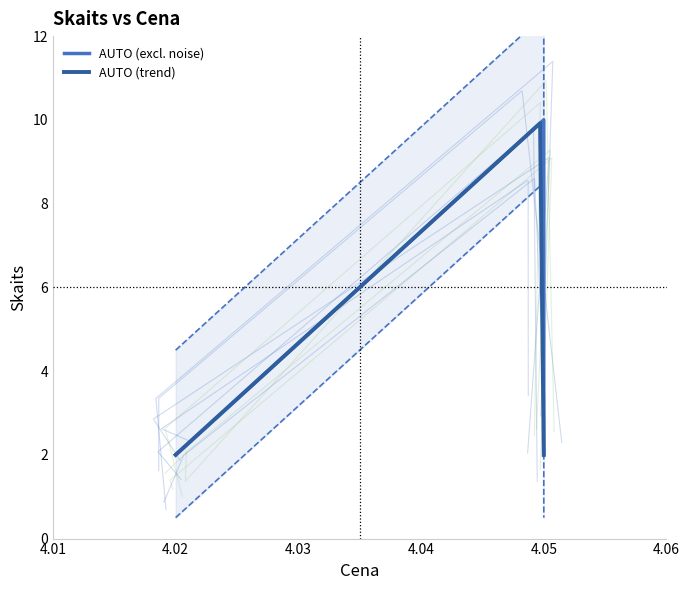

At which label is the value closest to 6?

4.02